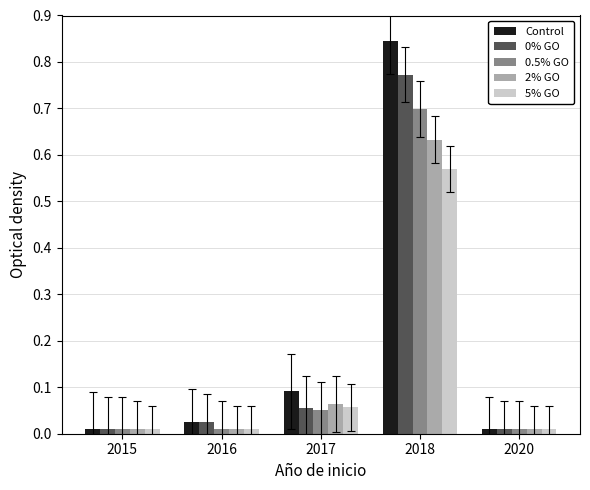

What is the sum of all Control values?

1.0